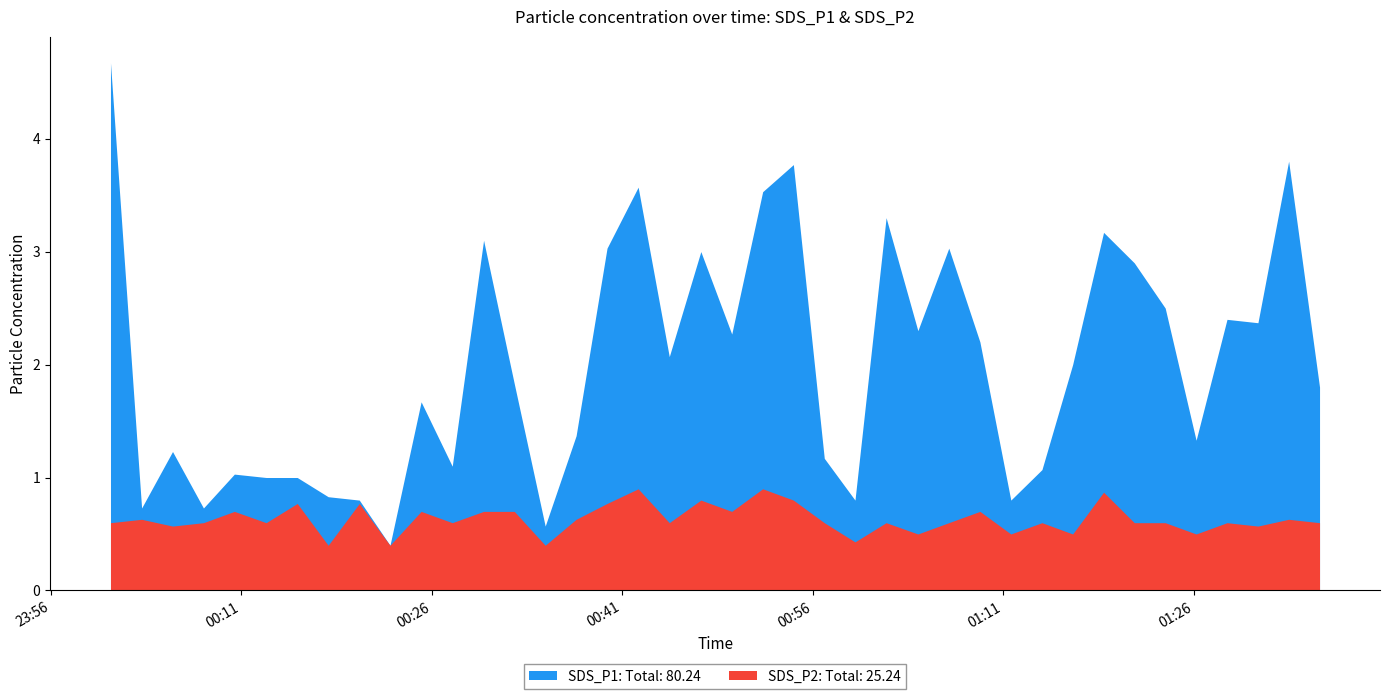

What is the sum of the SDS_P1 values at 2022/02/17 00:12:58 and 2022/02/17 01:14:02?

2.1